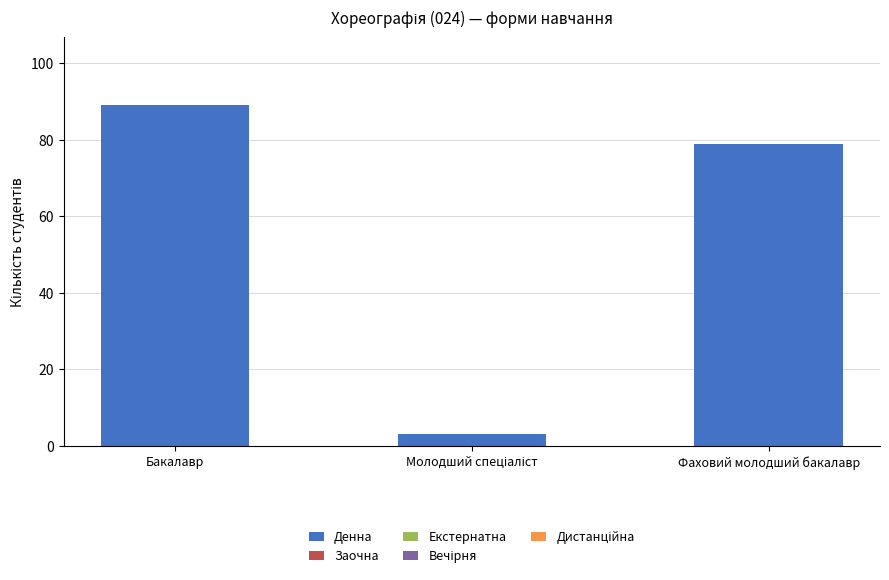

How many data points are less than 79?

1